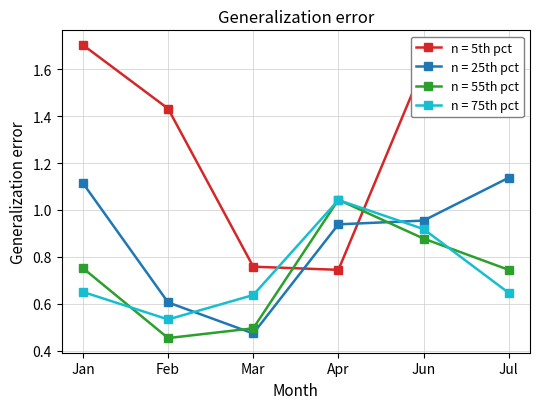

Where is the first local minimum for n = 25th pct?

Mar